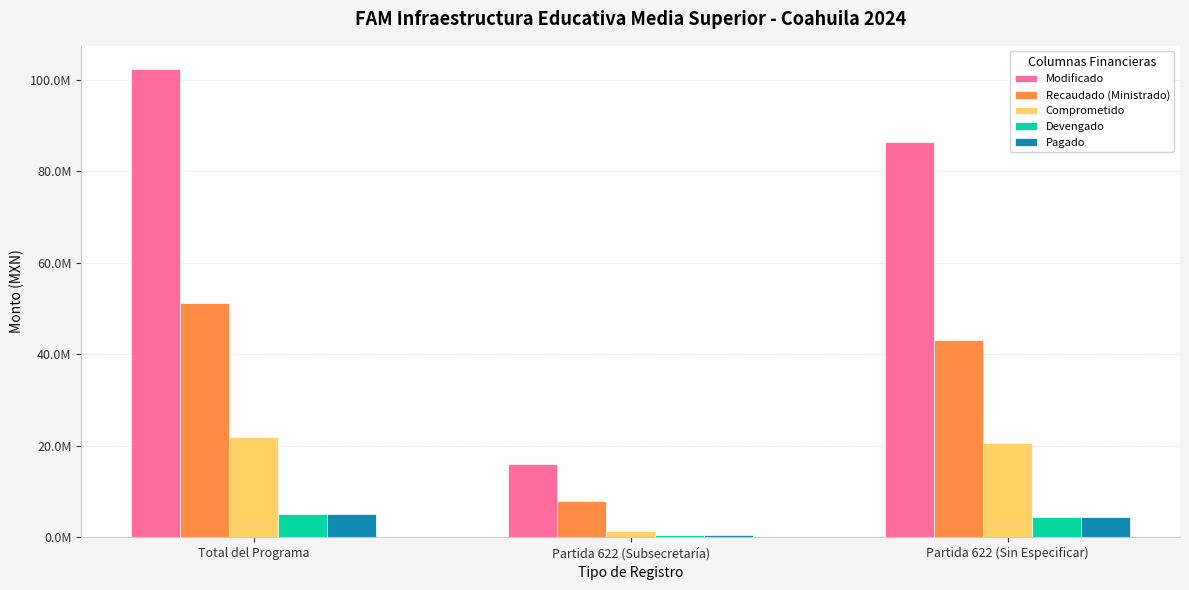

What position from the right is Partida 622 (Subsecretaría)?

2